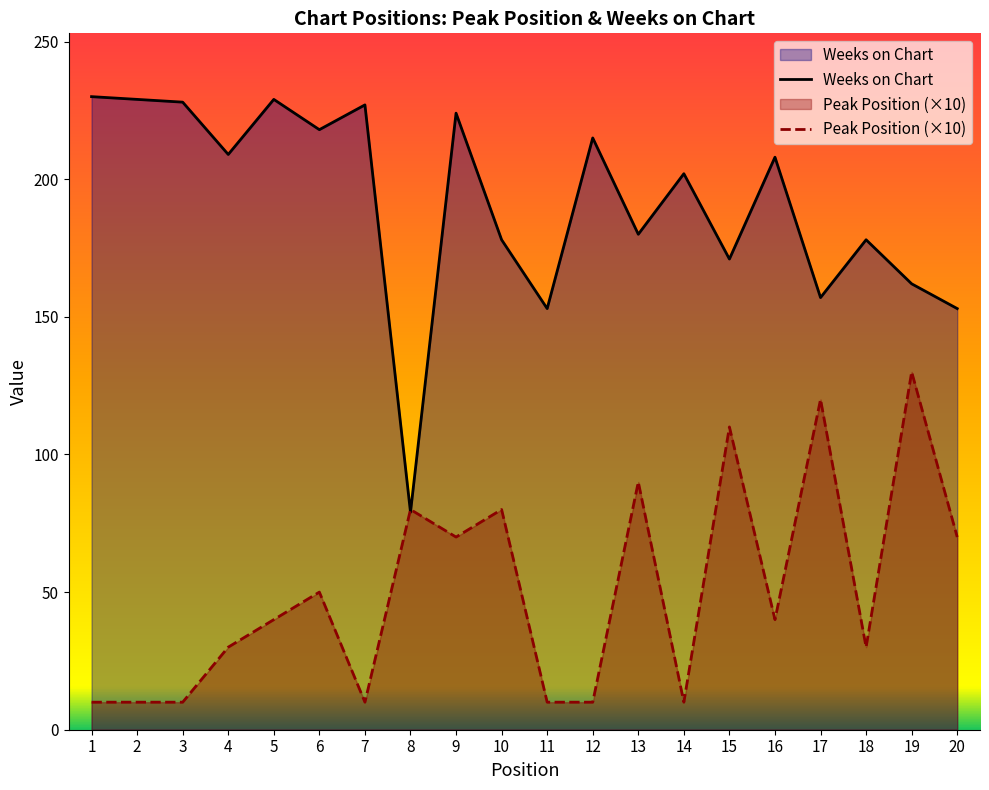

Which series ends up on top after the final intersection of Peak Position and Weeks on Chart?

Weeks on Chart